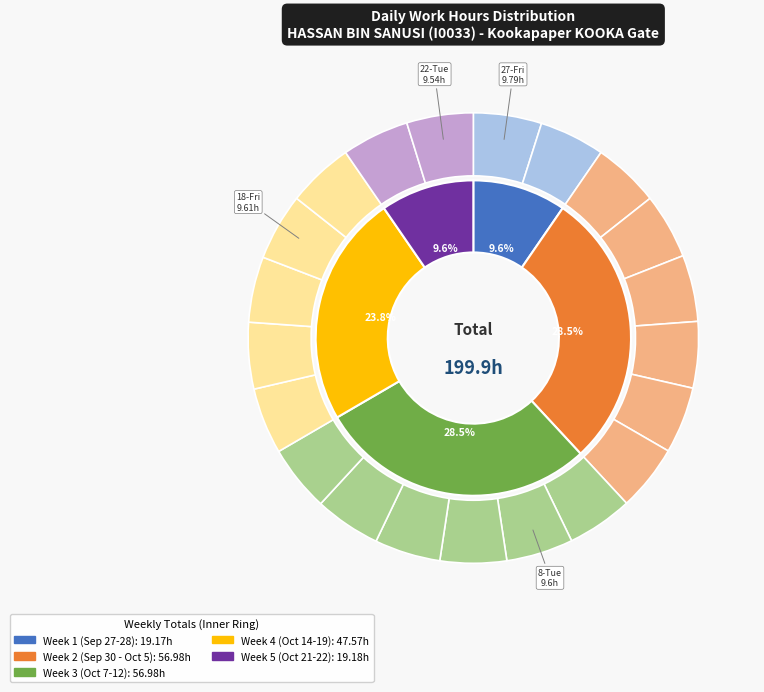

How many segments does this pie chart have?

21